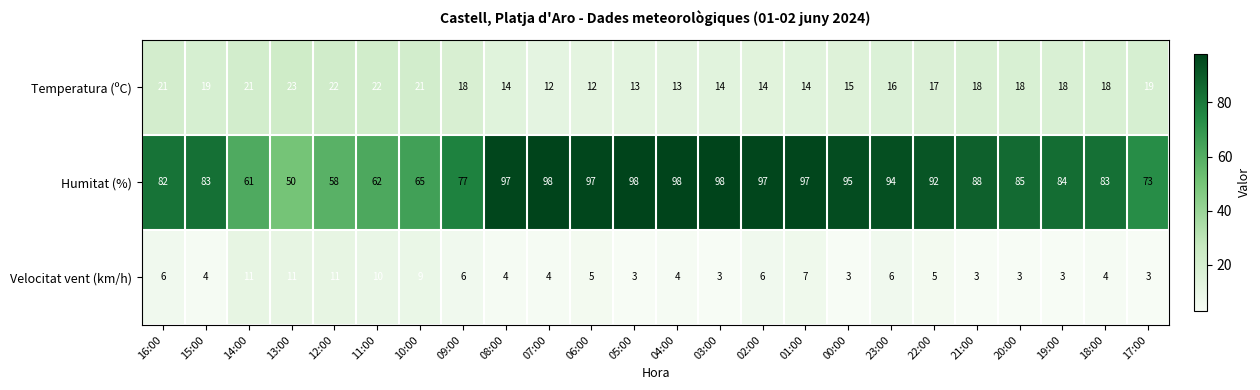

Count the Velocitat vent (km/h) values in the range 3 to 7.

19